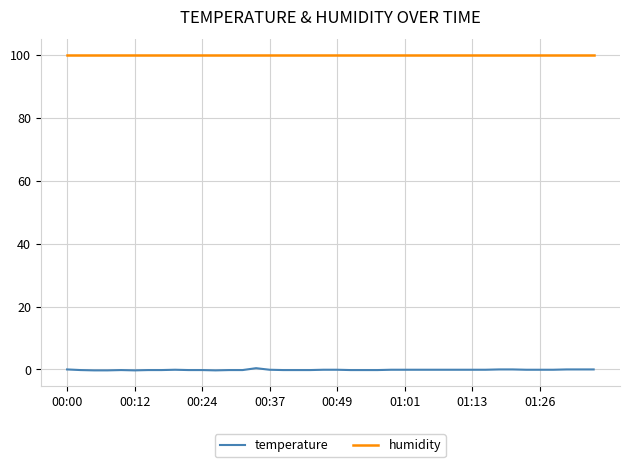

True or false: humidity and temperature cross at least once.

False